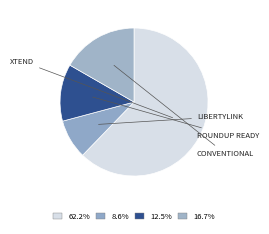

How many segments does this pie chart have?

4